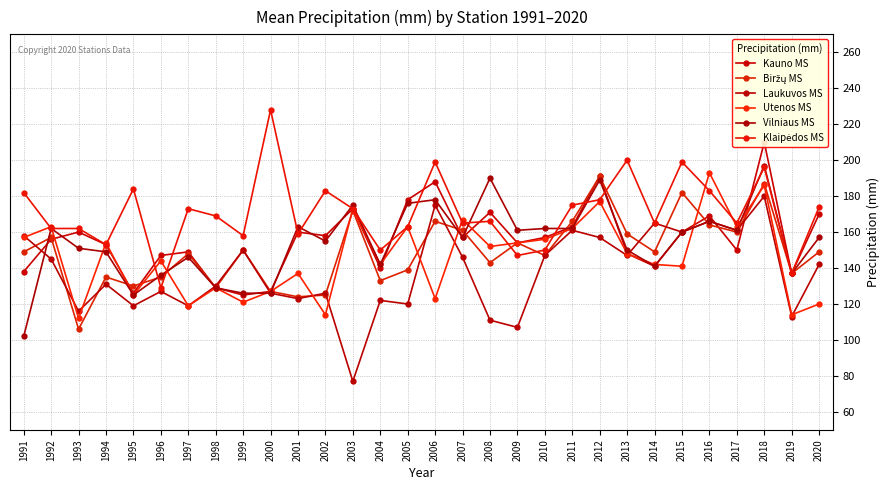

How many data points does each series have?

30